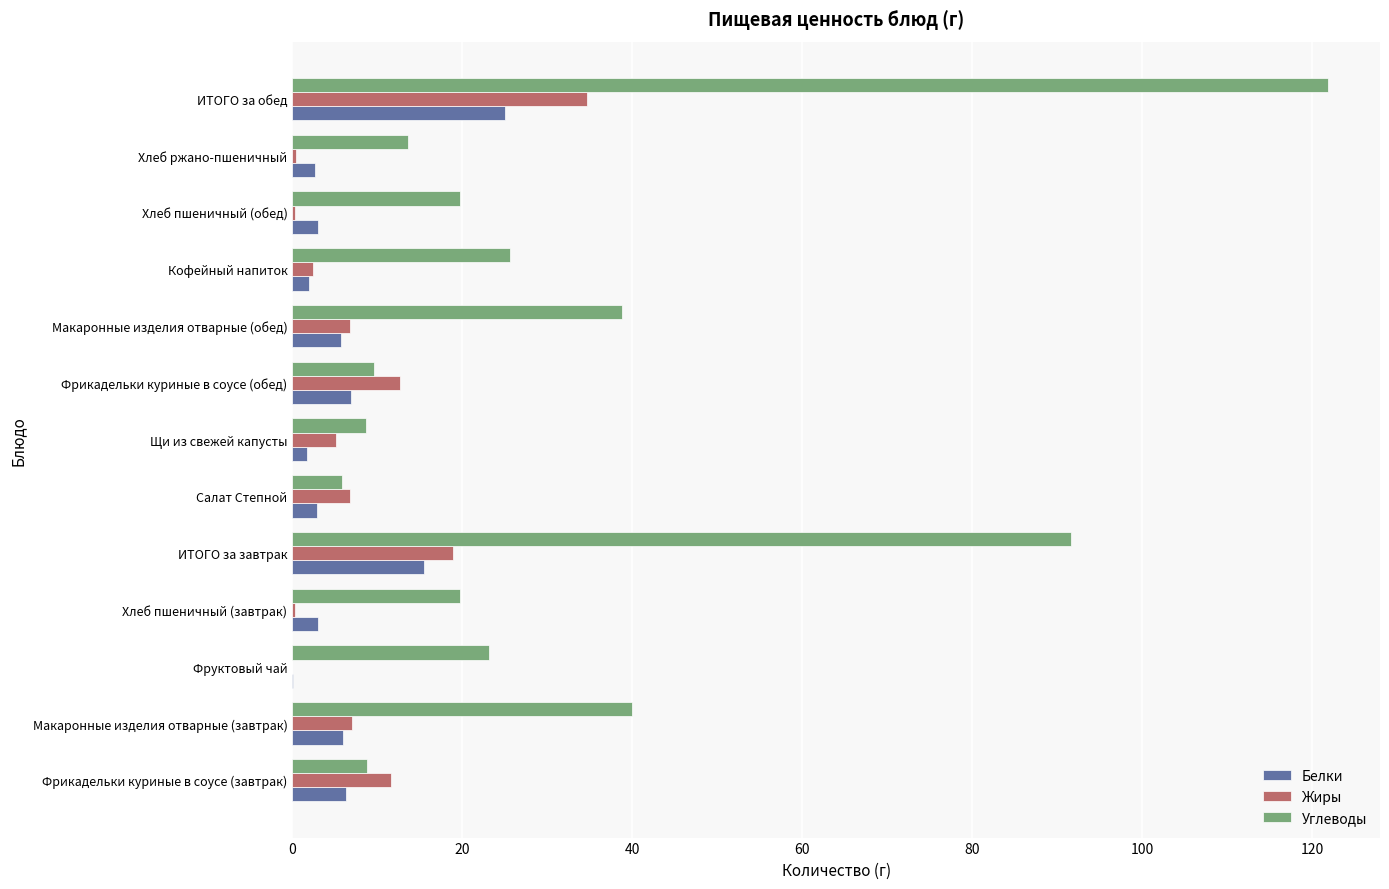

At which label is Белки closest to 12?

ИТОГО за завтрак